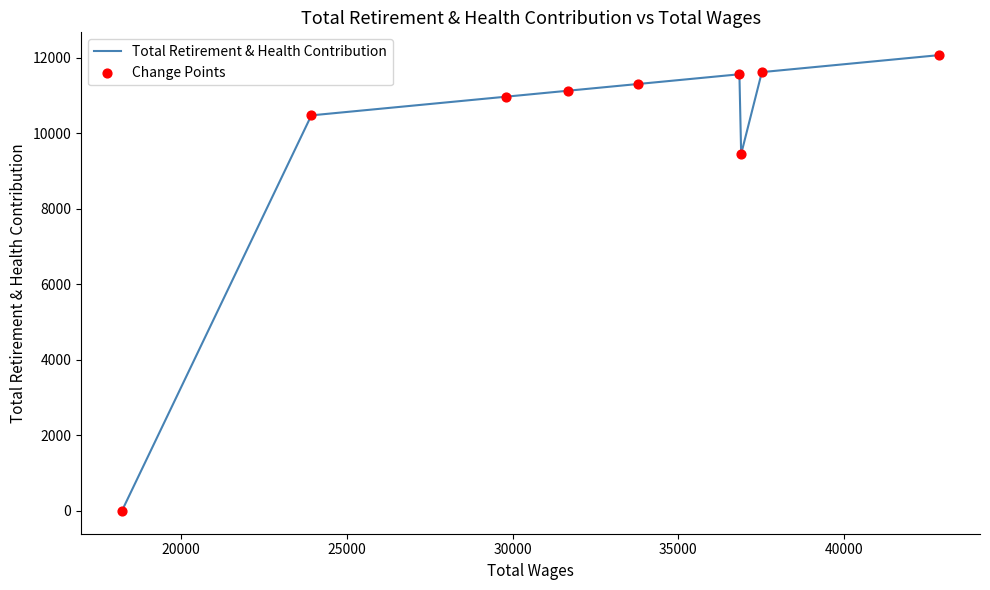

What is the difference between the maximum and minimum values?

12069